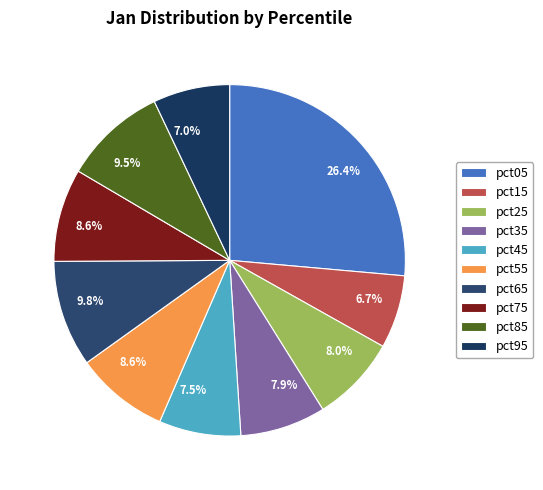

Count the number of slices in the pie.

10